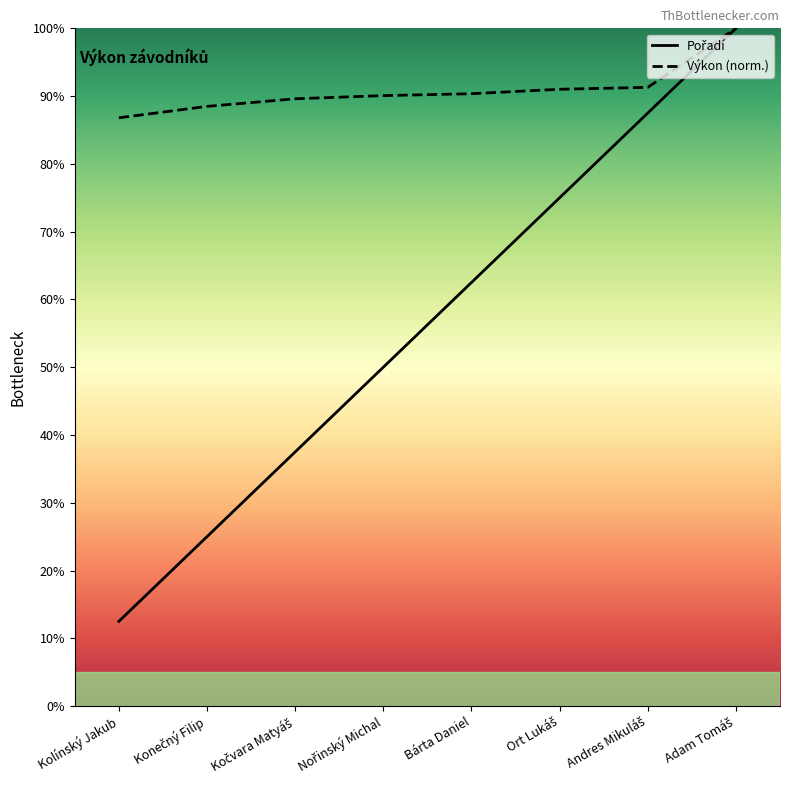

What is the spread (max minus min) of values at Kočvara Matyáš?

52.1